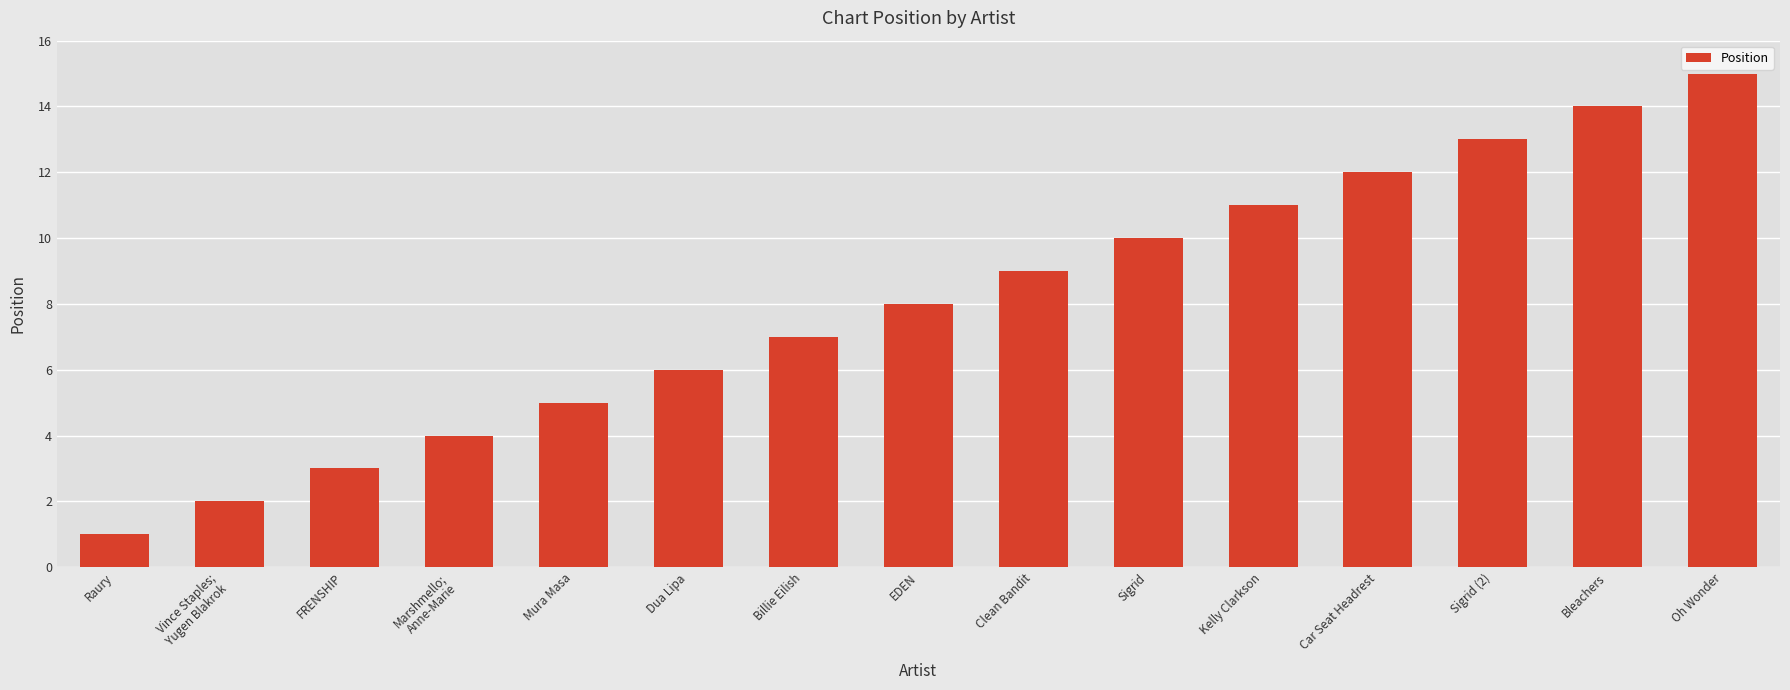

Read the value at Mura Masa, to the nearest 5.

5